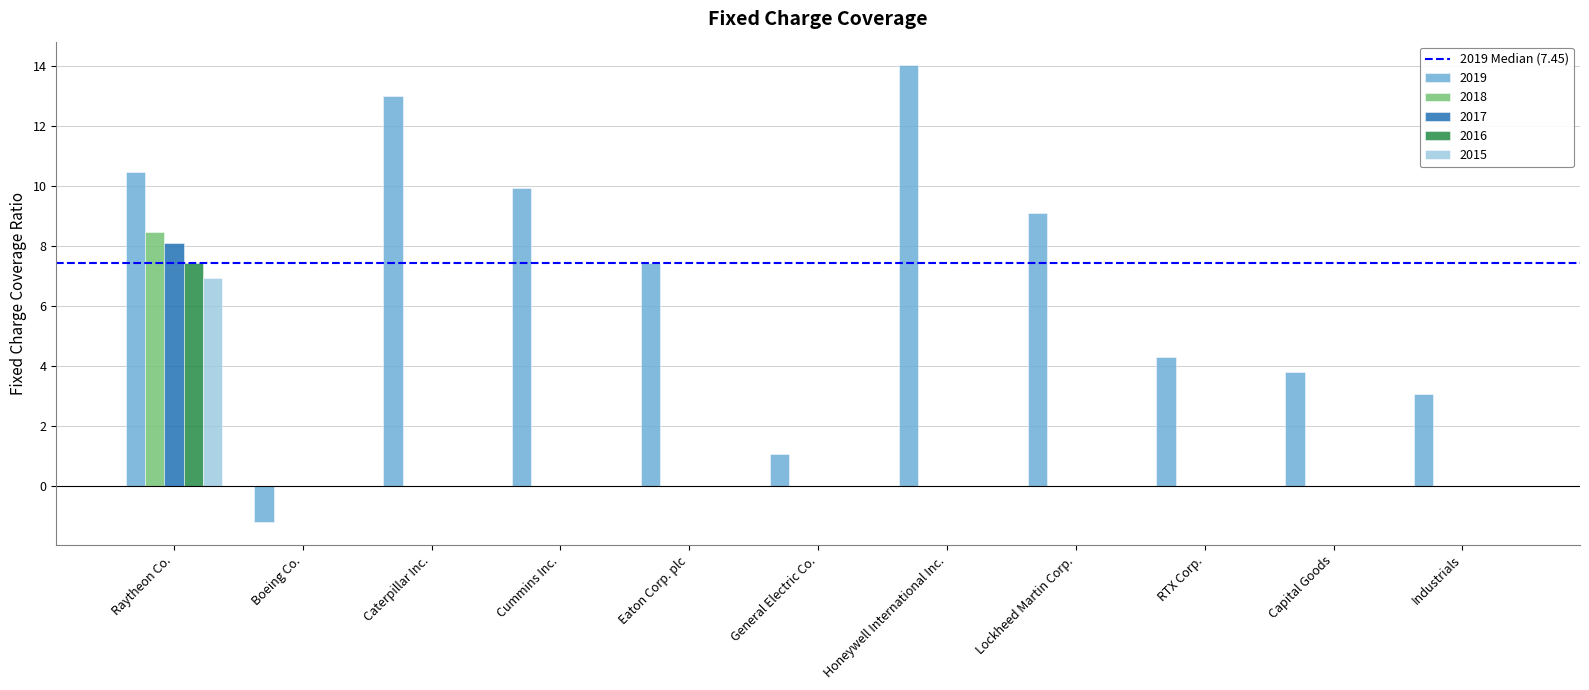

True or false: 2018 has a value of 4.1 at RTX Corp..

False